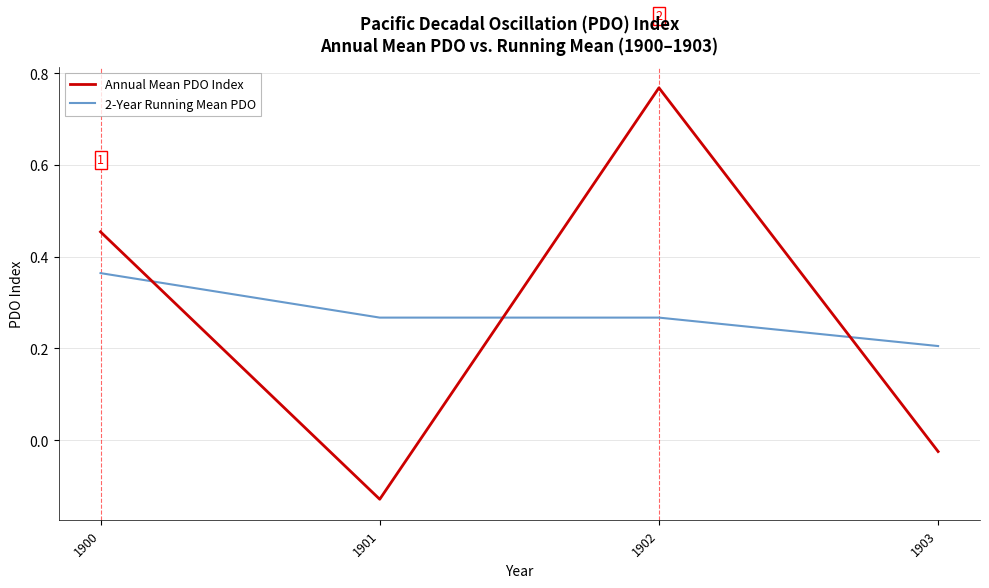

At how many categories does at least one series exceed 0?

4